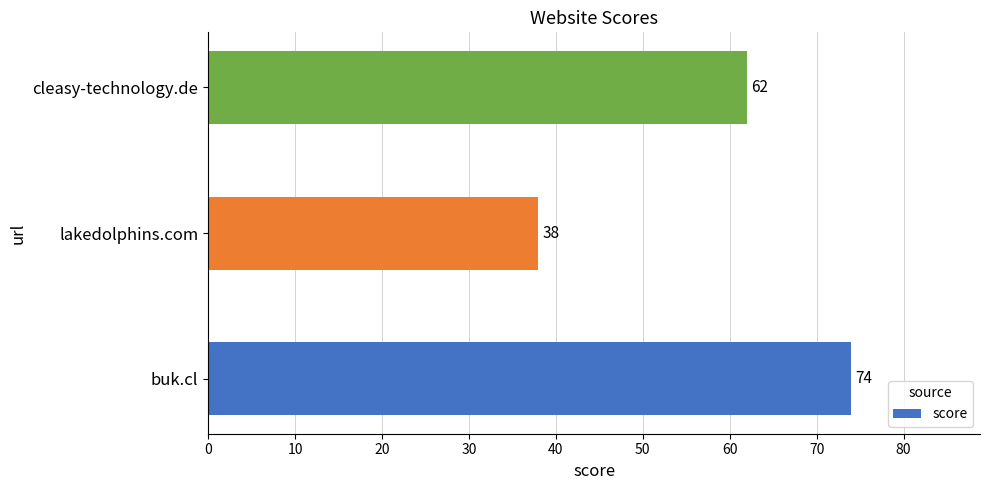

What is the difference between the second highest and minimum values?

24